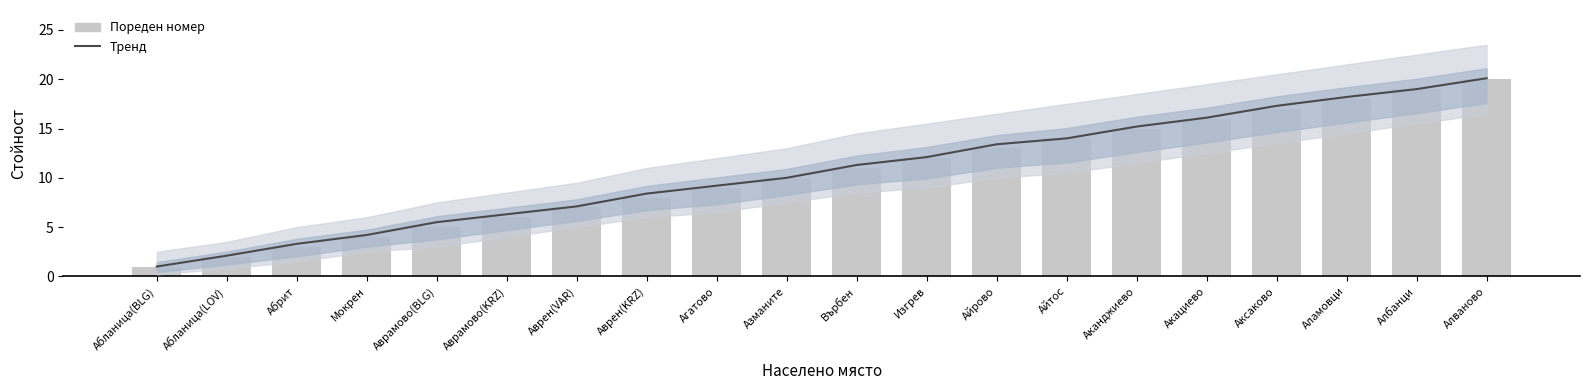

How many values in the Тренд series exceed 11?

10